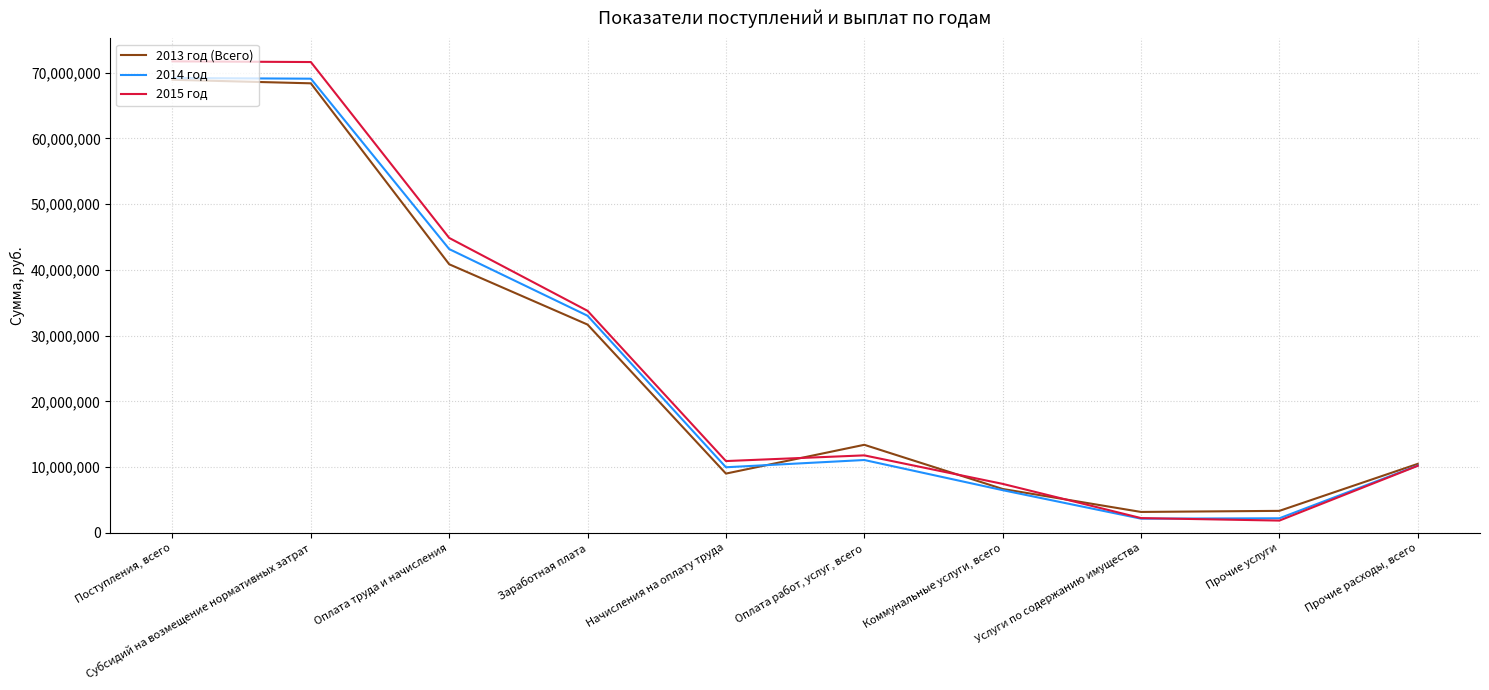

What is the lowest value of the 2013 год (Всего) series?

3173665.0